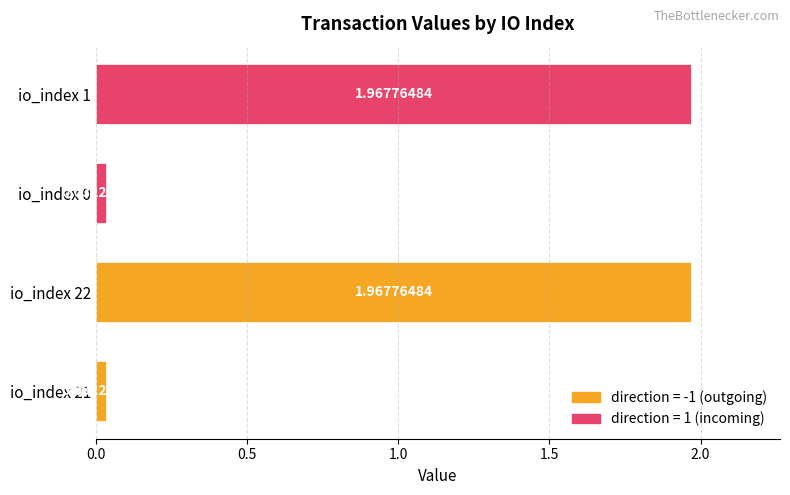

Which has a higher value, io_index 1 or io_index 0?

io_index 1